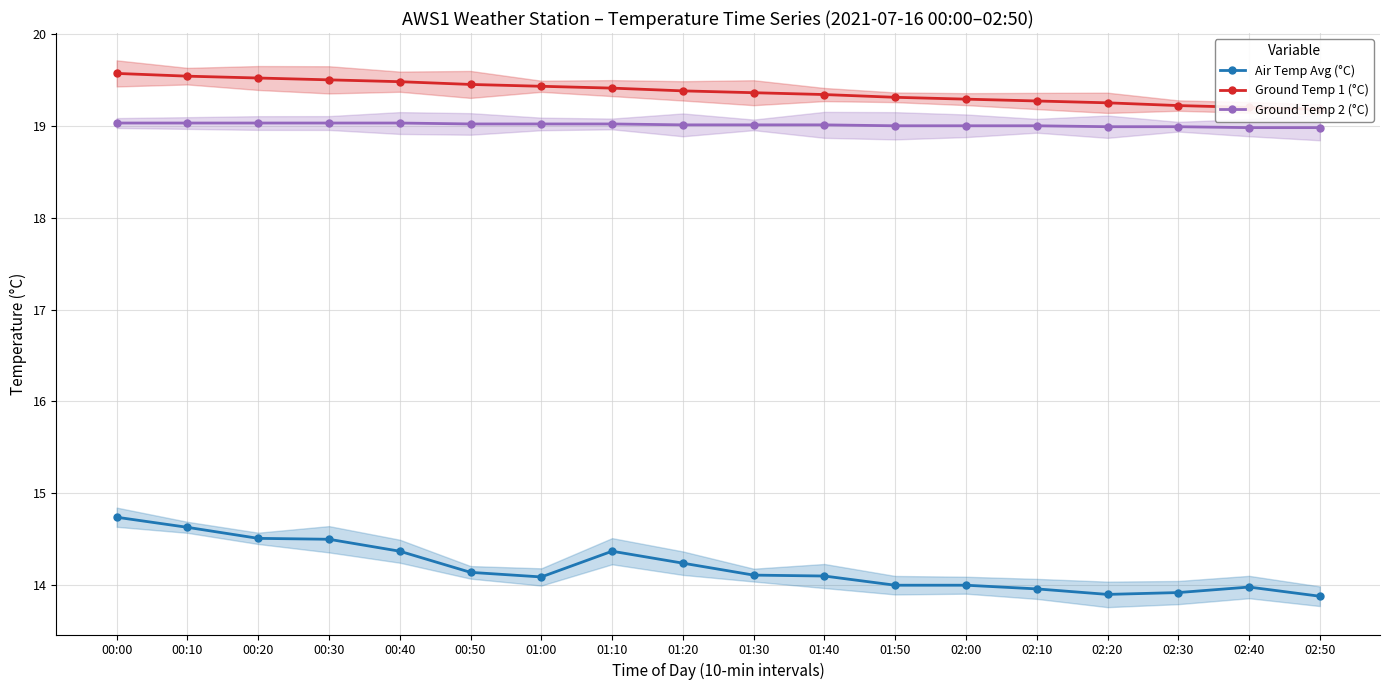

What is the difference between the second highest and minimum values in the Air Temp Avg (°C) series?

0.8